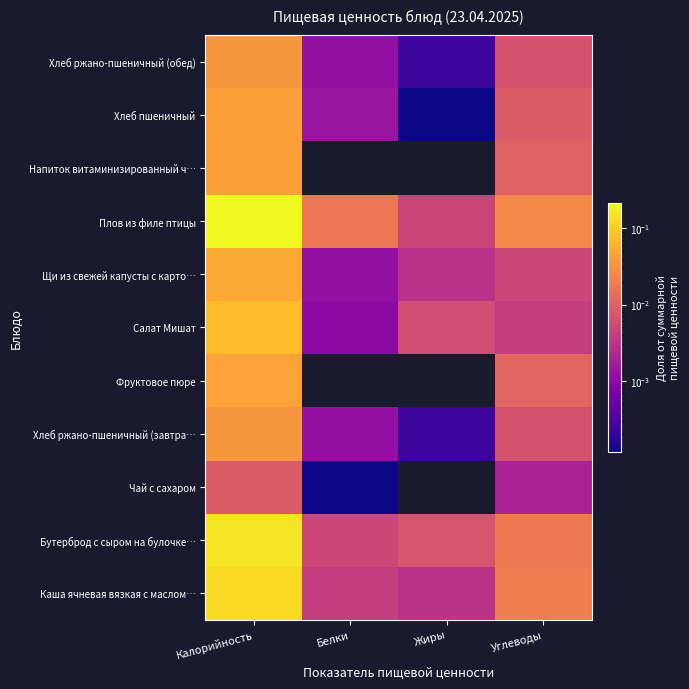

Which label corresponds to the largest value in the chart?

Калорийность